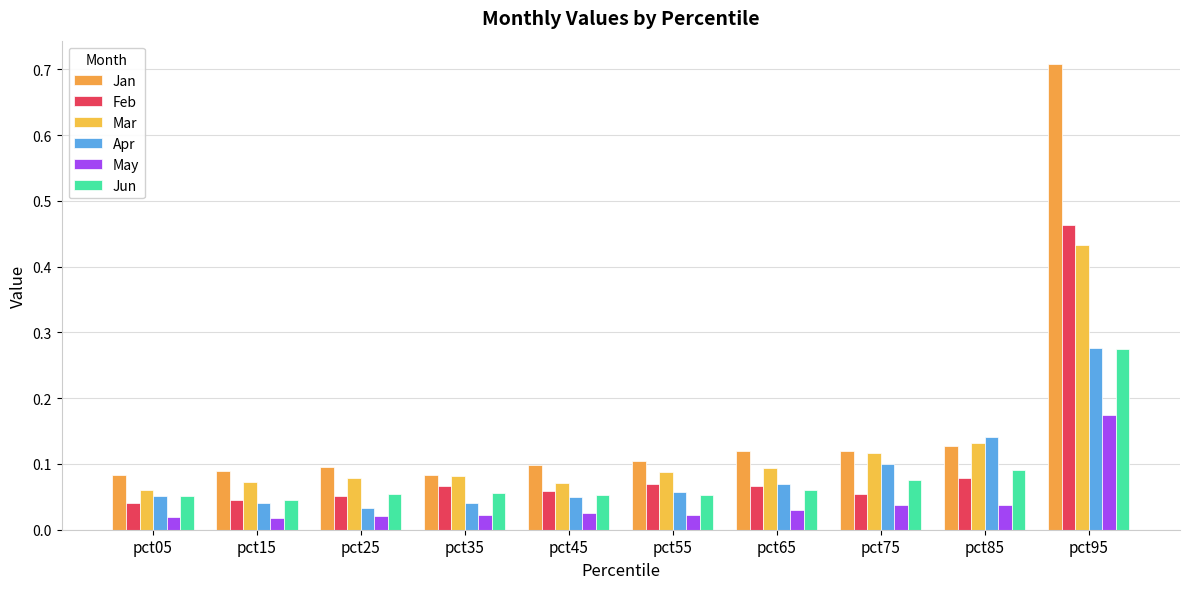

How many series are shown in this chart?

6